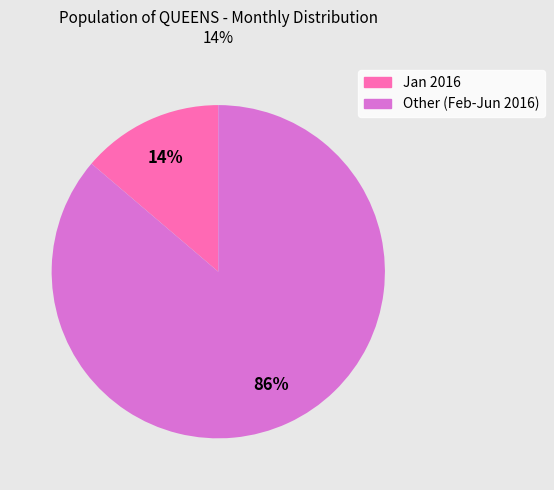

Is there a majority slice in this chart?

Yes